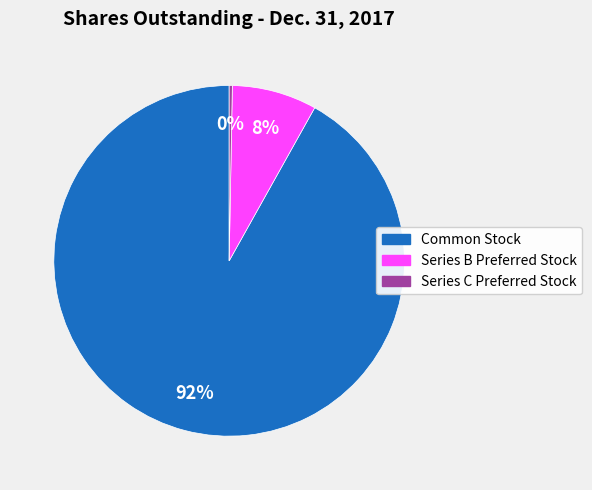

How many segments does this pie chart have?

3